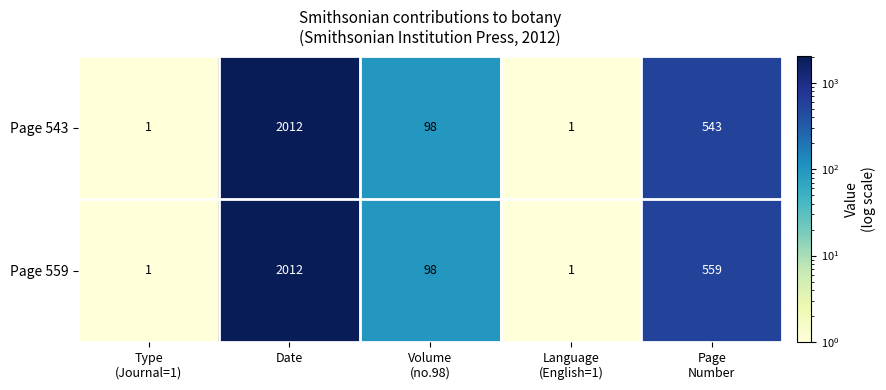

Reading right to left, what are all the values shown in this chart?

Page 543: 543	1	98	2012	1
Page 559: 559	1	98	2012	1